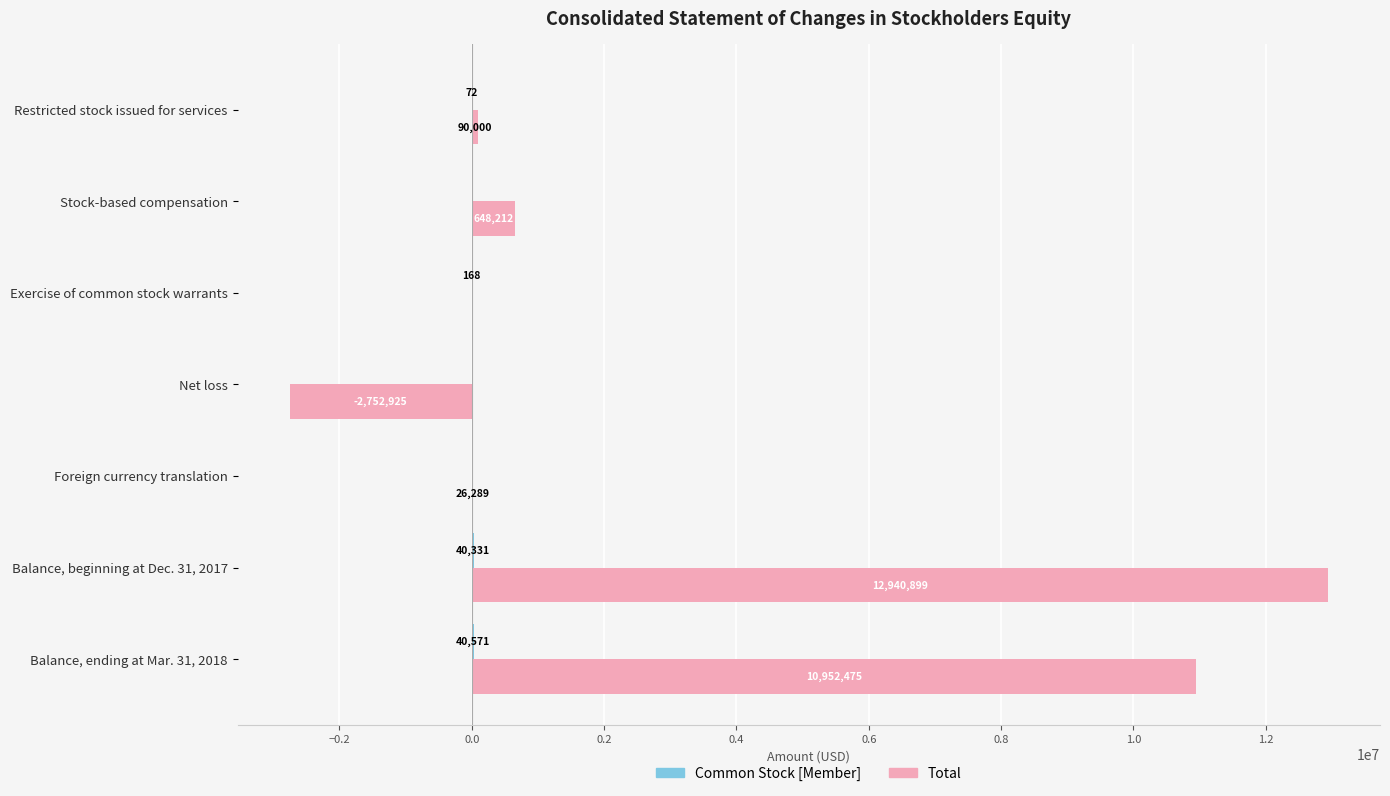

Where is Total nearest to the value 5093987?

Stock-based compensation